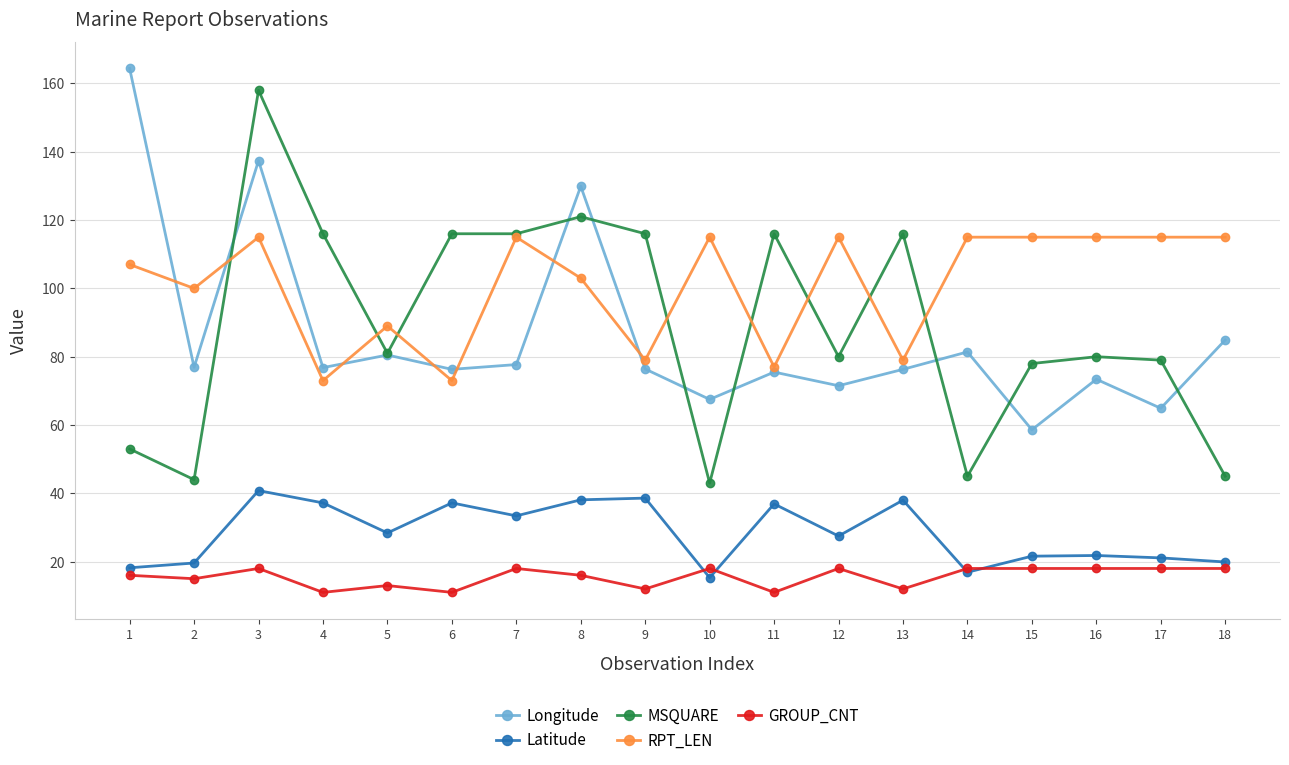

Read the RPT_LEN value at 15.

115.0